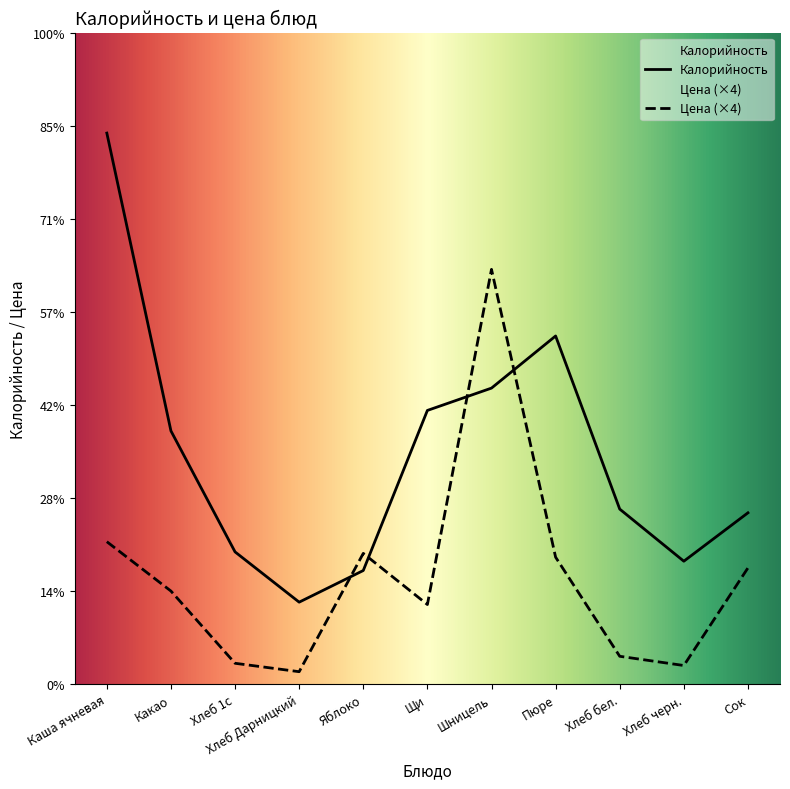

The value of Цена at Щи is 64.7. True or false?

False